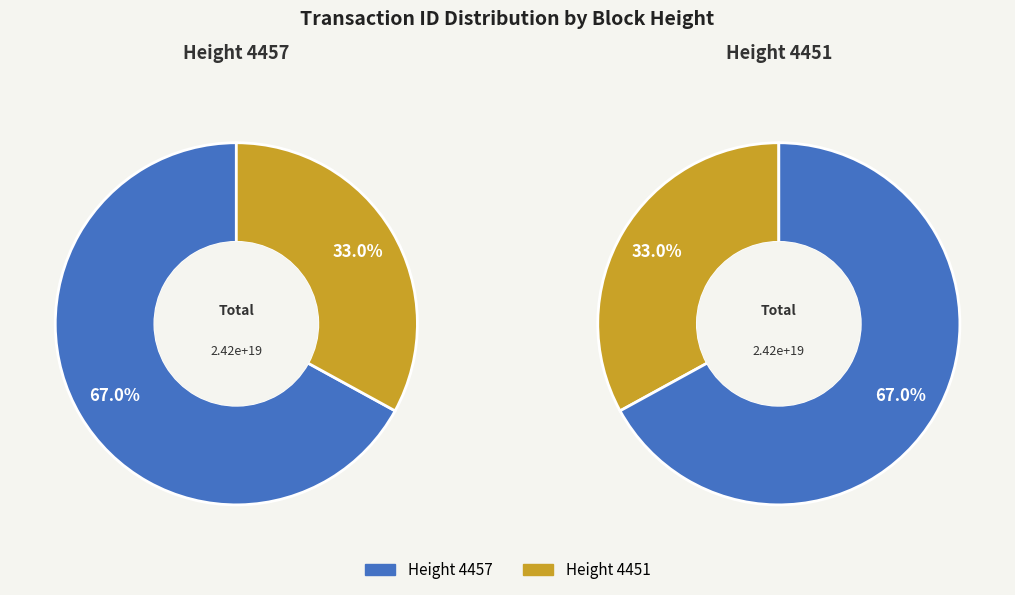

Does 4457 account for over 50% of the chart?

Yes